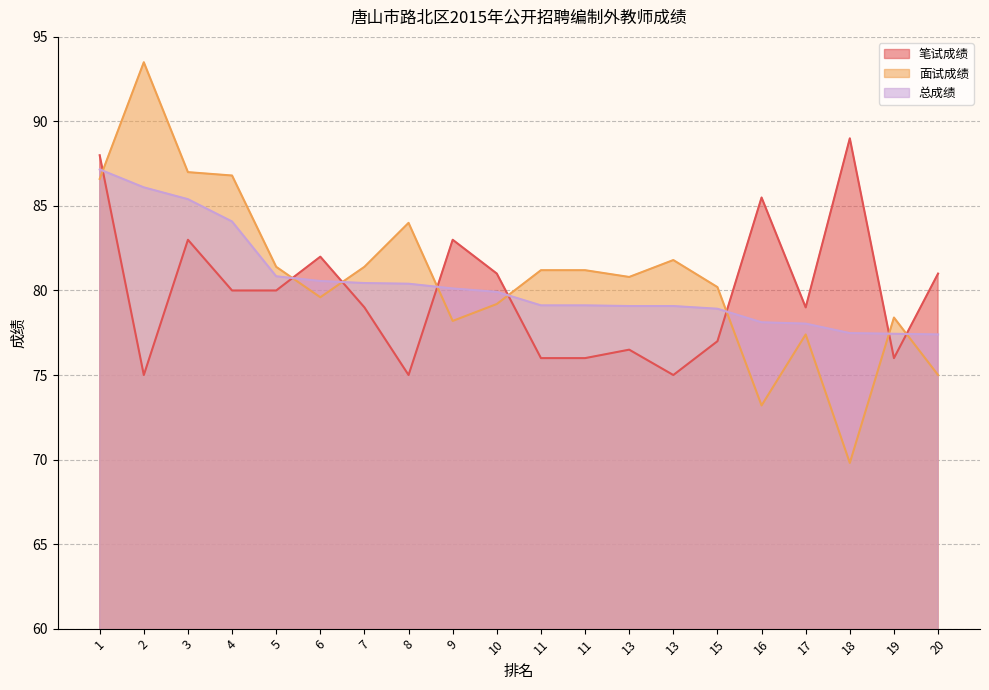

At which category does 笔试成绩 reach its first local valley?

2